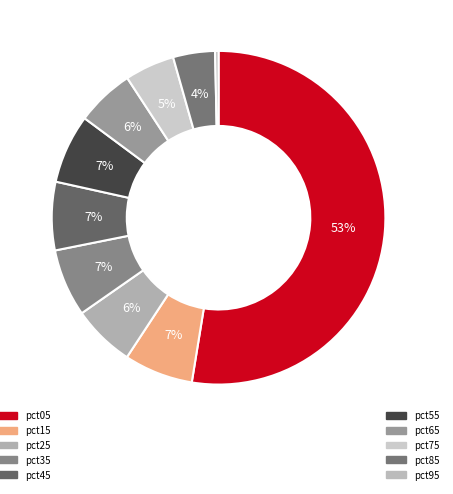

Rank the categories by value from highest to lowest.

pct05, pct55, pct15, pct45, pct35, pct25, pct65, pct75, pct85, pct95